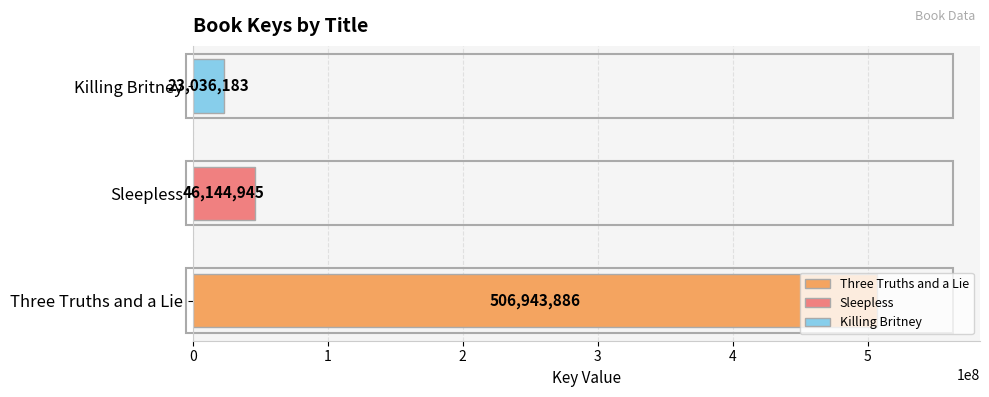

What is the label of the 3rd bar from the right?

Three Truths and a Lie